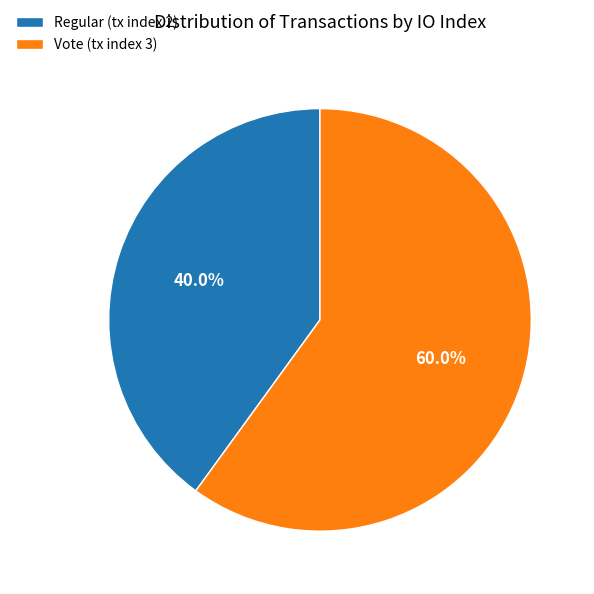

What portion of the pie excludes Regular (tx index 2)?

60.0%